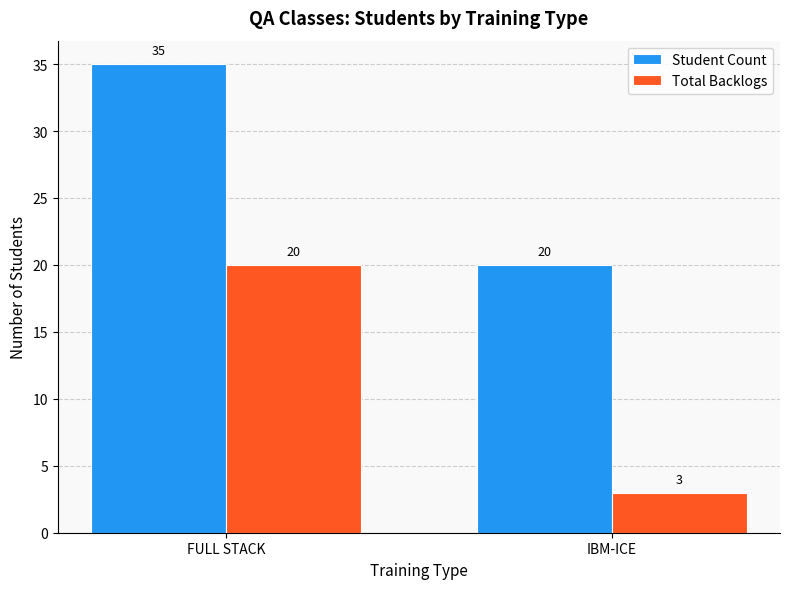

Rank the series at IBM-ICE from highest to lowest value.

Student Count, Total Backlogs